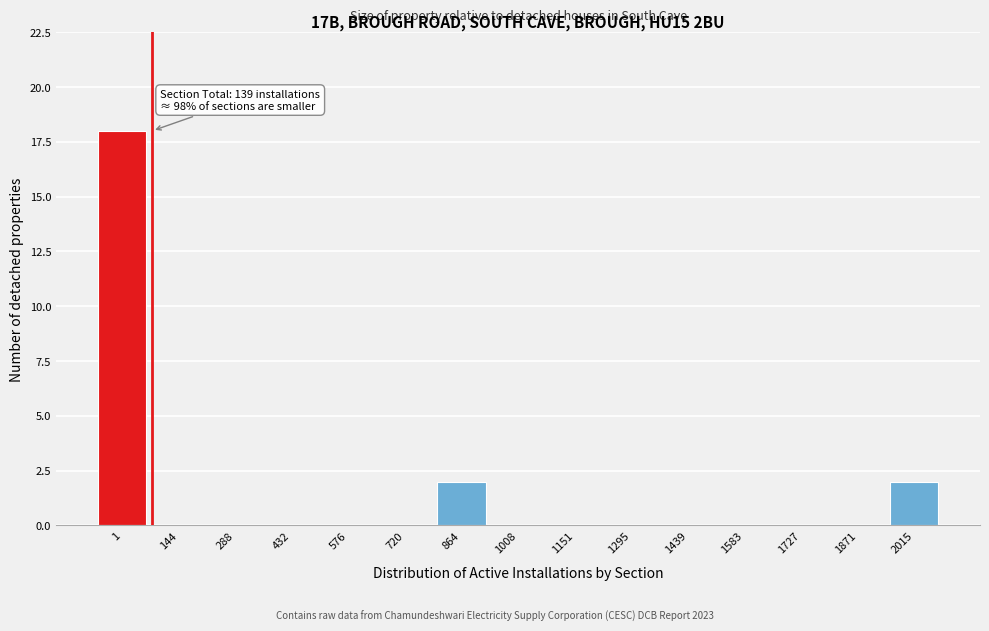

Reading left to right, extract all data points from this chart.

1=18	144=0	288=0	432=0	576=0	720=0	864=2	1008=0	1151=0	1295=0	1439=0	1583=0	1727=0	1871=0	2015=2